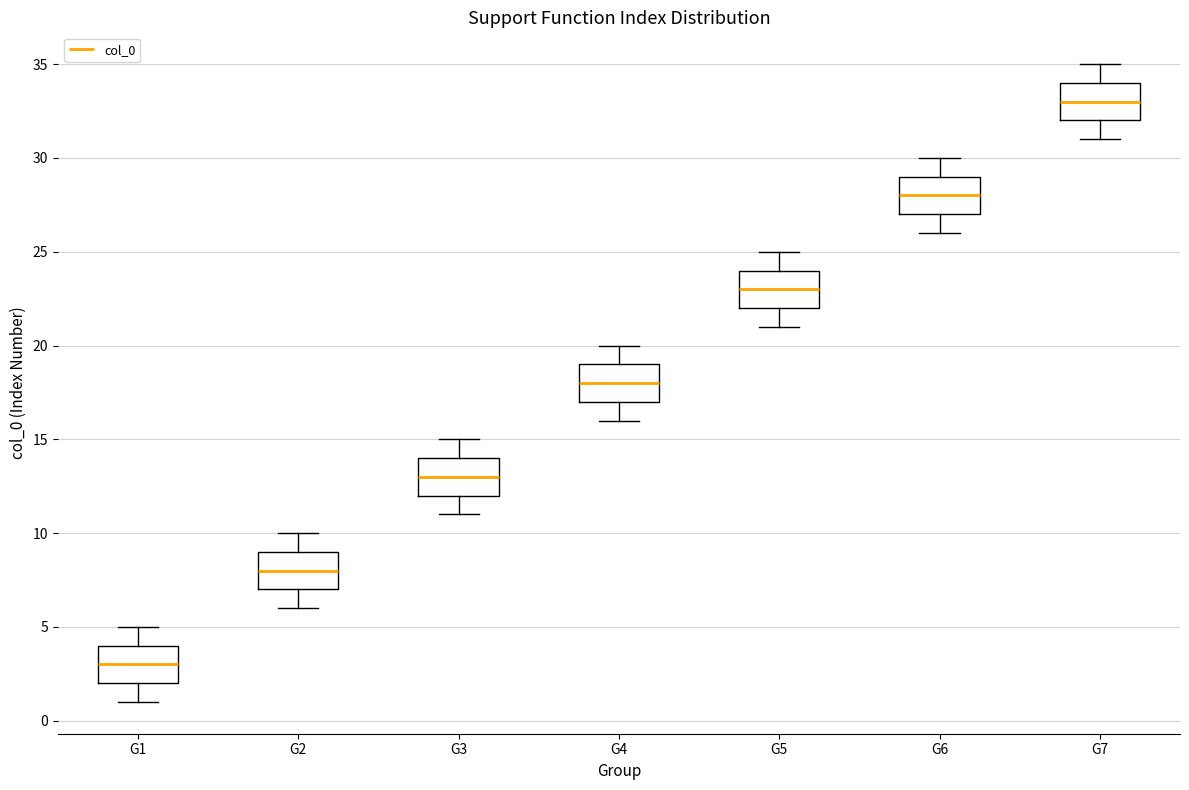

Where does the median line of the box for G4 sit on the y-axis? The values are not printed on the chart, so give them approximately, as read against the axis.

18